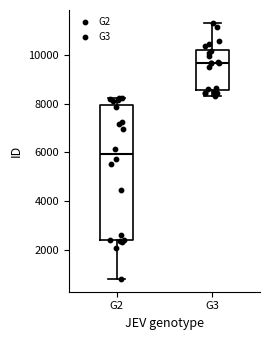

Where does the median line of the box for G3 sit on the y-axis? The values are not printed on the chart, so give them approximately, as read against the axis.

9600